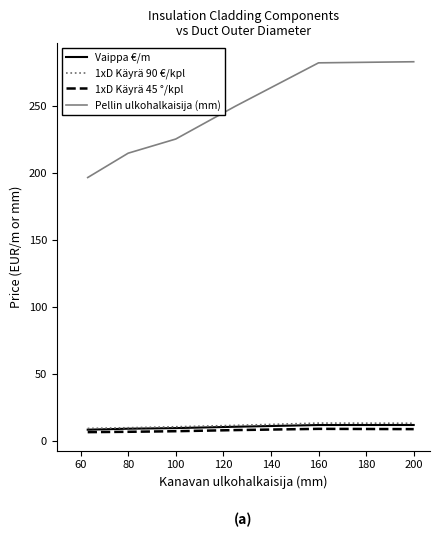

Which series has the largest total across all categories?

Pellin ulkohalkaisija (mm)